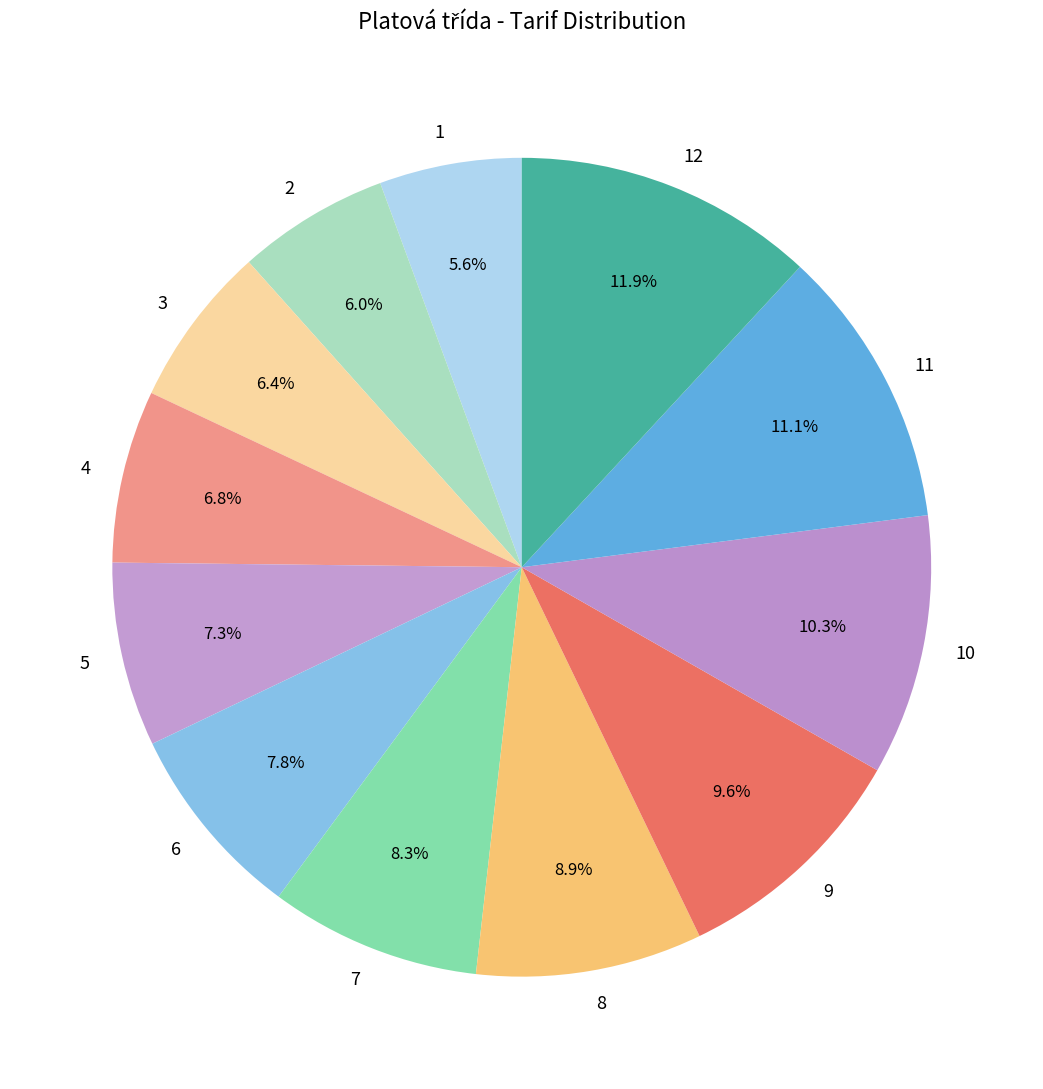

Which slice is the largest?

12